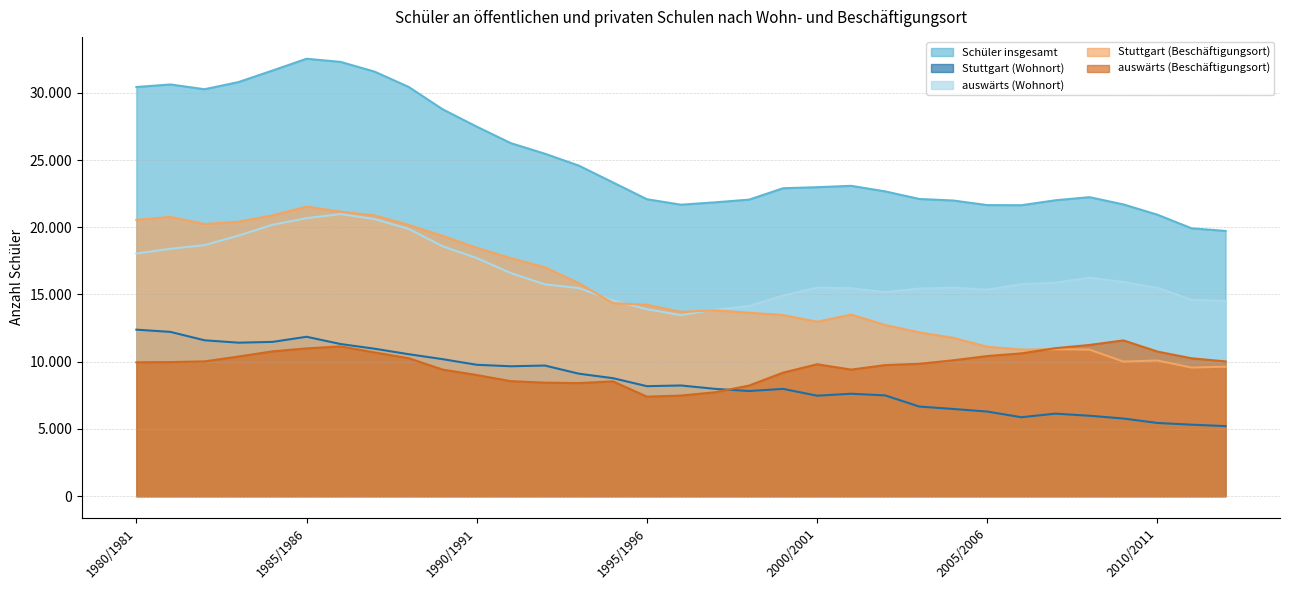

True or false: auswärts (Wohnort) and Schüler insgesamt intersect in this chart.

False